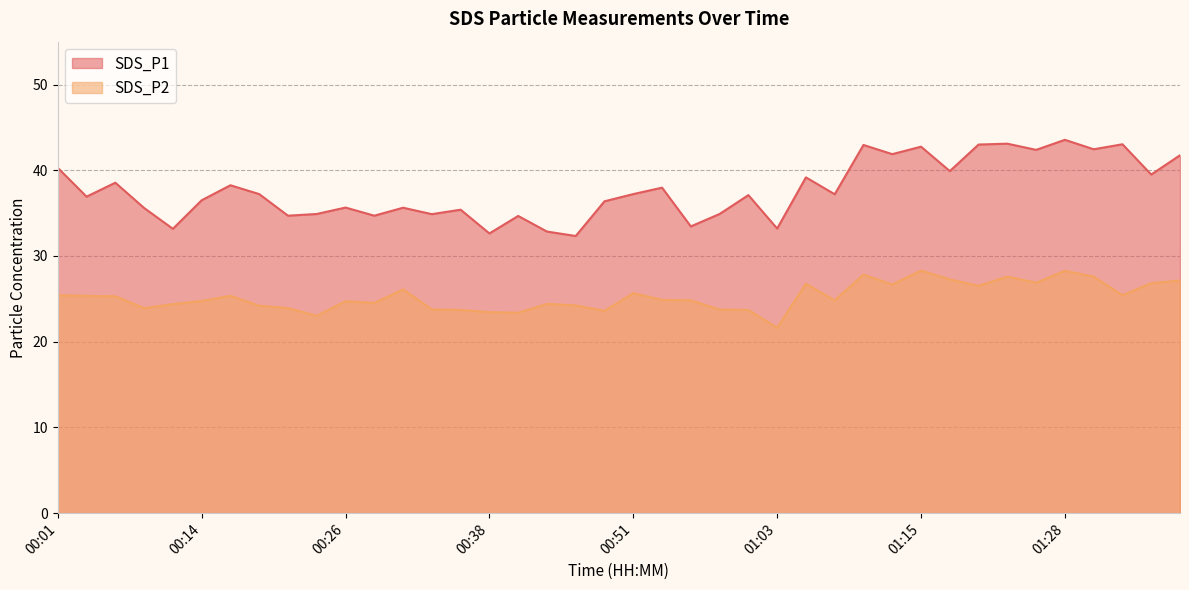

What is the minimum value for SDS_P1?

32.3